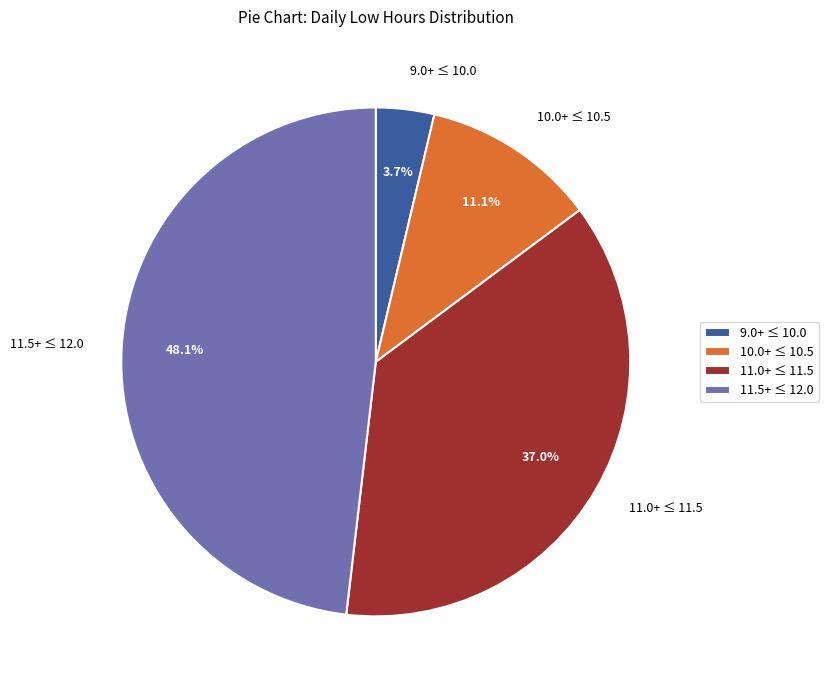

Is the sum of 9.0+ ≤ 10.0 and 11.0+ ≤ 11.5 greater than half?

No